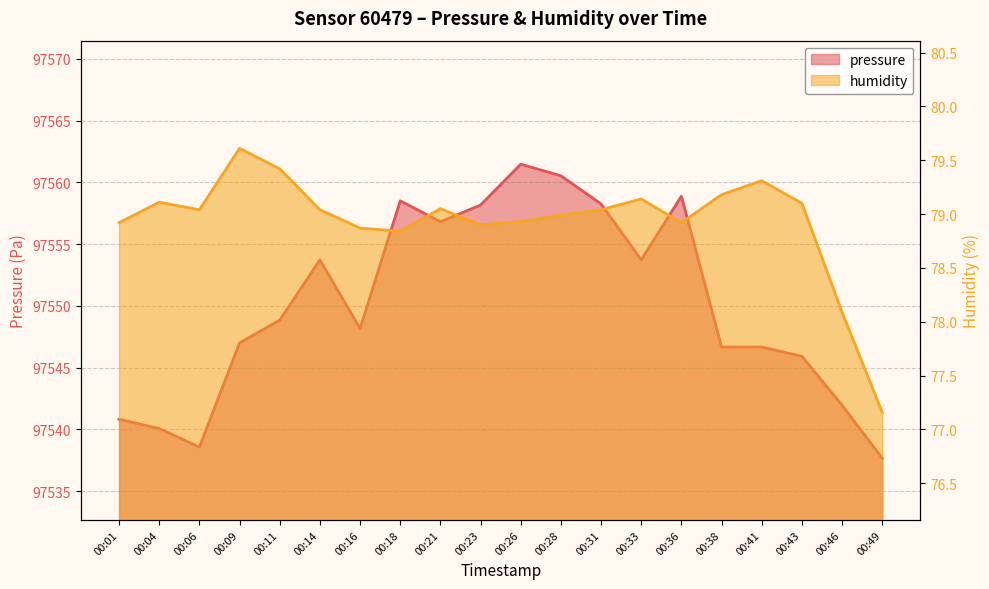

At which category does the chart reach its peak across all series?

00:26